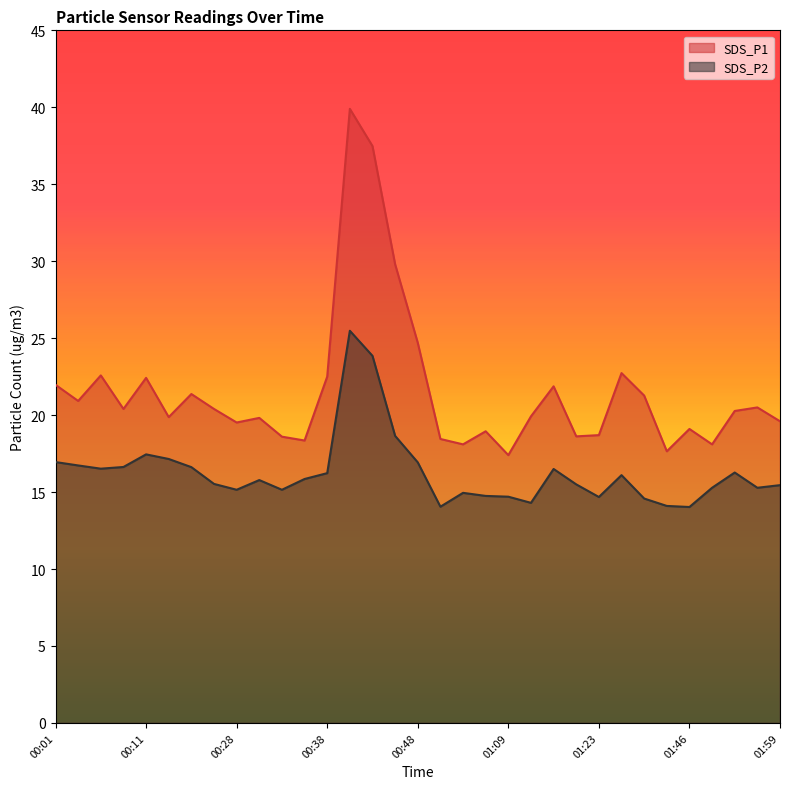

How many values in the SDS_P1 series are below 20?

16